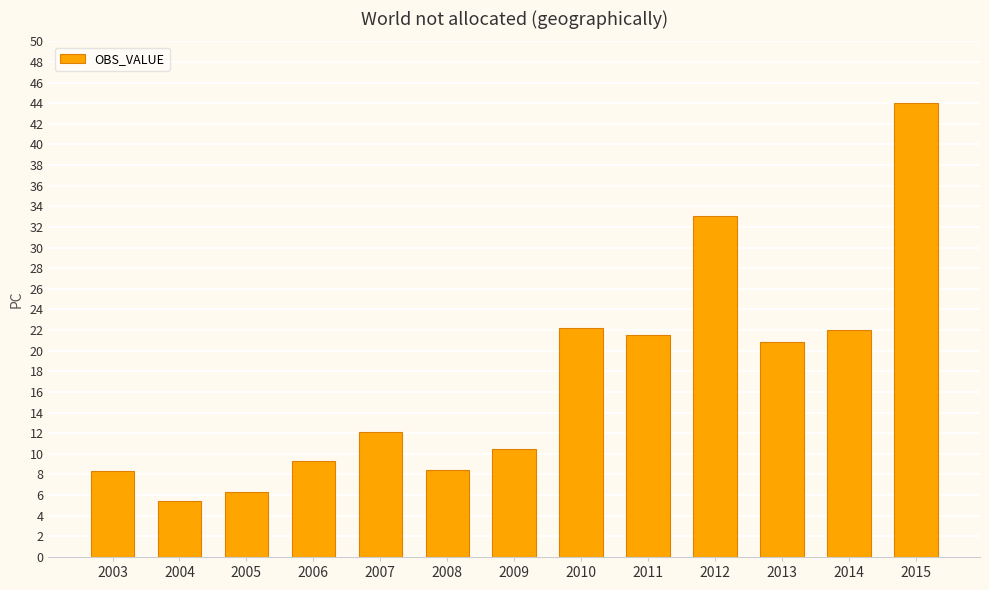

Which label corresponds to the largest value in the chart?

2015